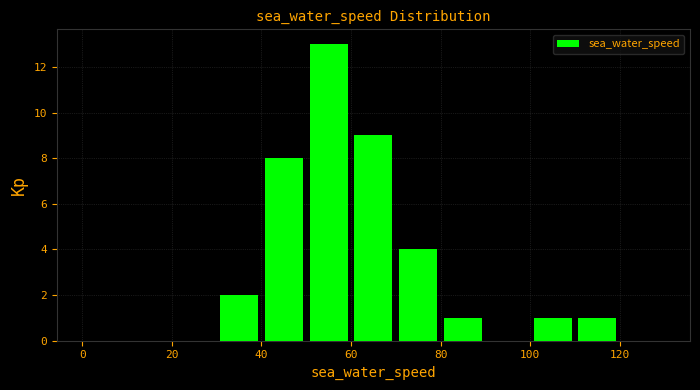

Which range on the x-axis has the tallest bar?

50 to 60